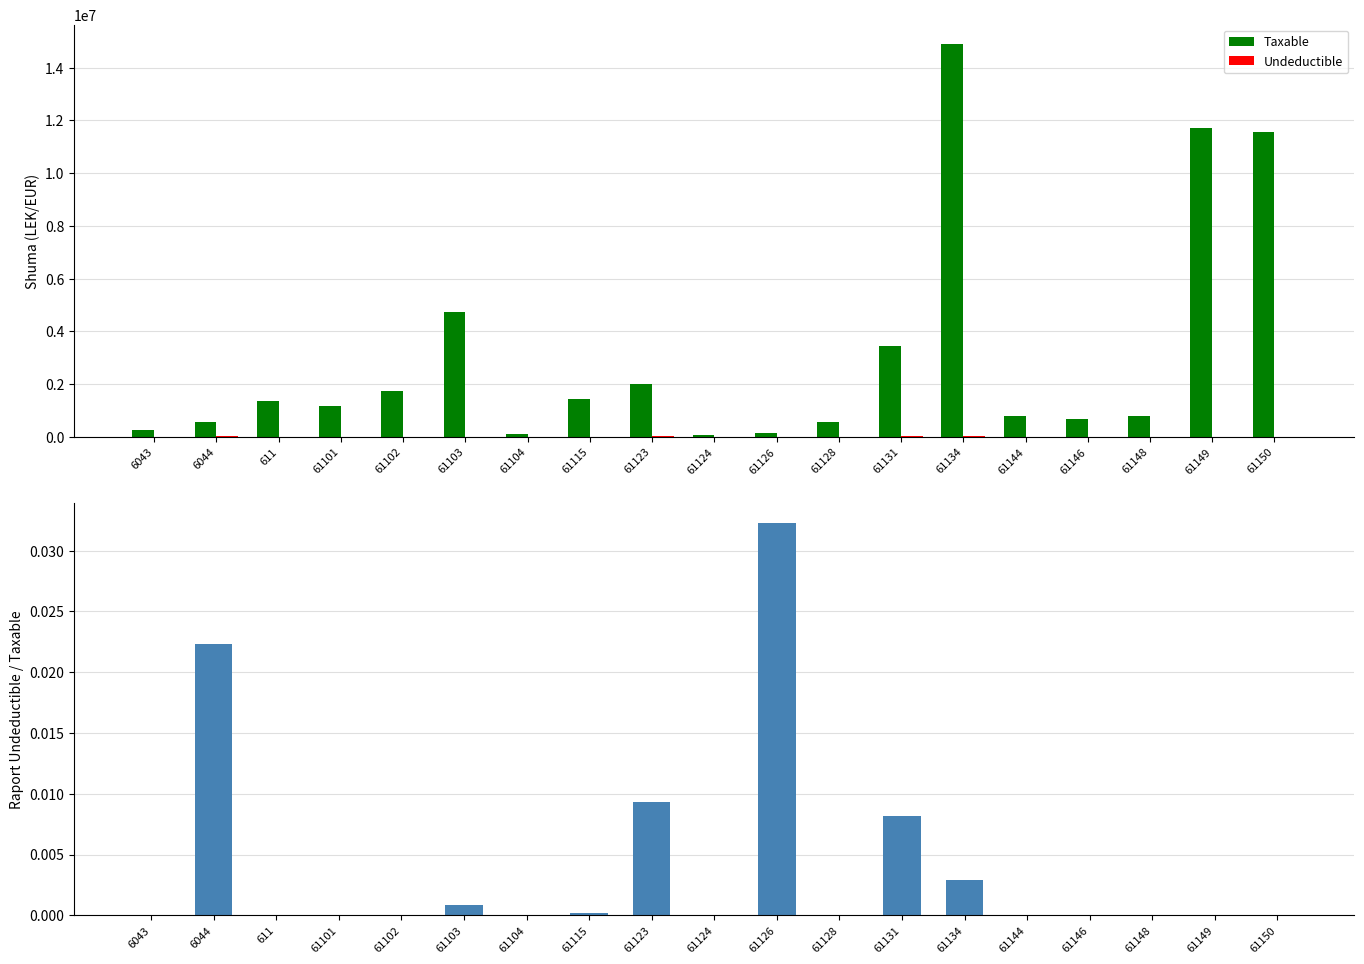

The value of Undeductible / Taxable ratio at 61131 is 0.0. True or false?

True